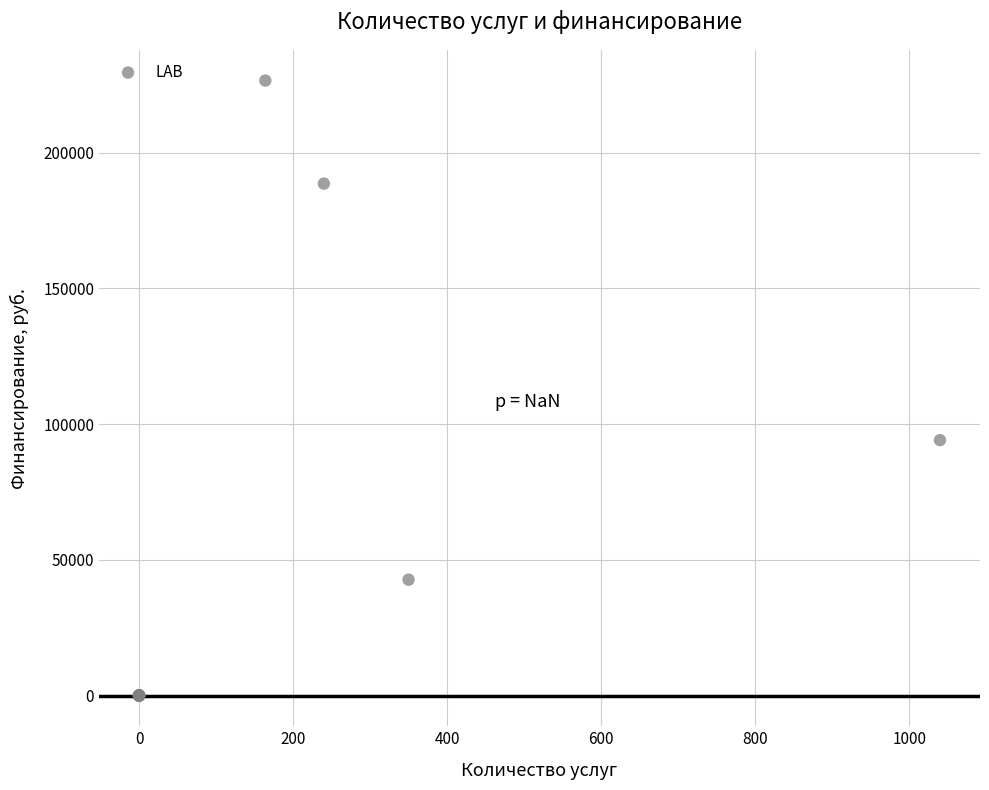

What Y value in the scatter plot is closest to 113300?

94099